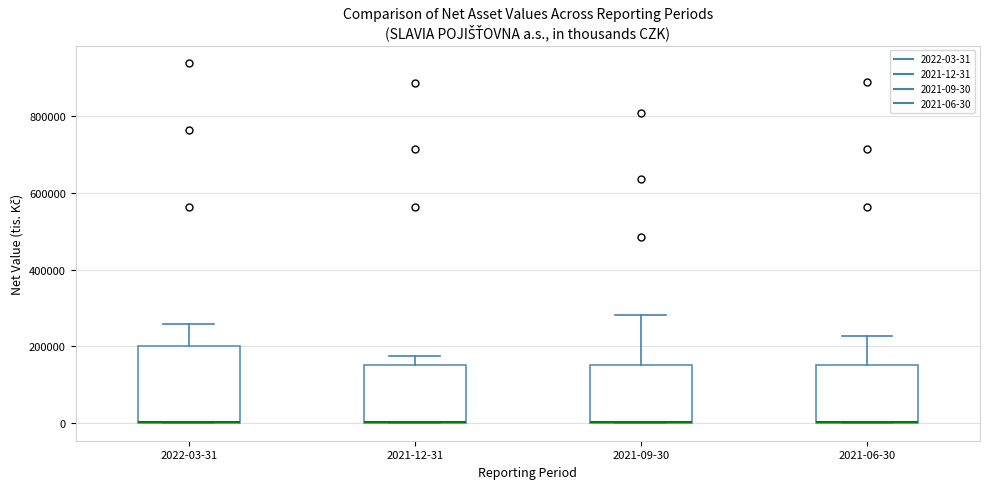

Reading left to right, transcribe this box plot: for each box, give where its median line is, the range the box spans, and where its two whiskers end, as read against the y-axis. The values are not printed on the chart, so give them approximately, as read against the axis.

2022-03-31: median 0 (drawn on the box's lower edge), box 0 to 200000, whiskers 0 to 260000
2021-12-31: median 0 (drawn on the box's lower edge), box 0 to 160000, whiskers 0 to 180000
2021-09-30: median 0 (drawn on the box's lower edge), box 0 to 160000, whiskers 0 to 280000
2021-06-30: median 0 (drawn on the box's lower edge), box 0 to 160000, whiskers 0 to 220000